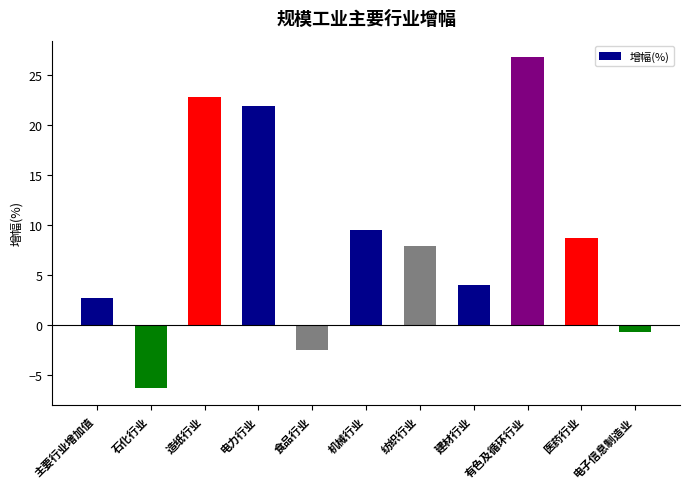

What is the sum of the values at 电力行业 and 机械行业?

31.4